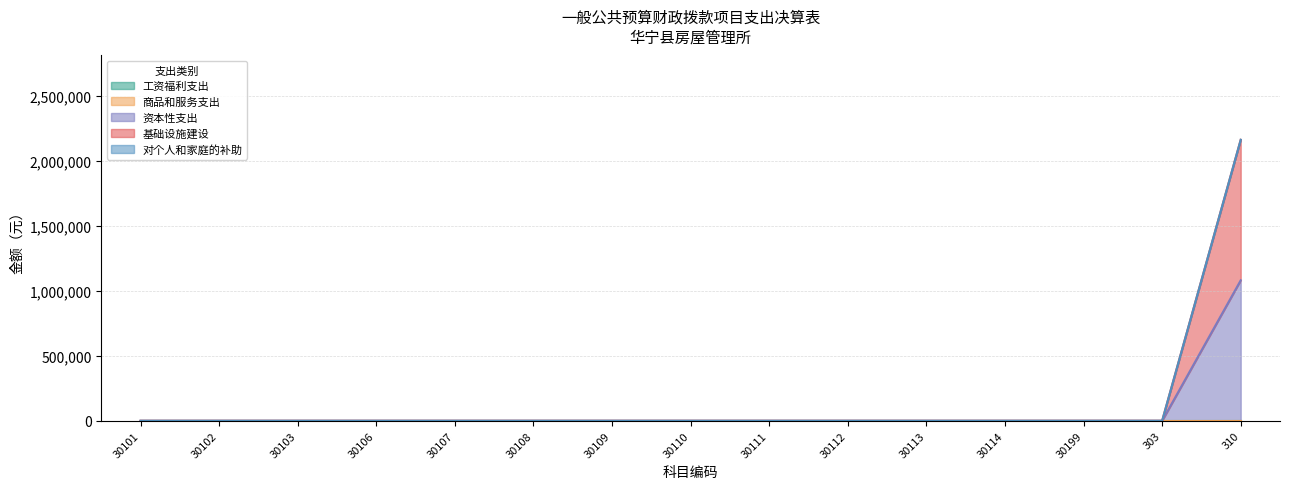

Which series changed the most between 30102 and 30112?

工资福利支出